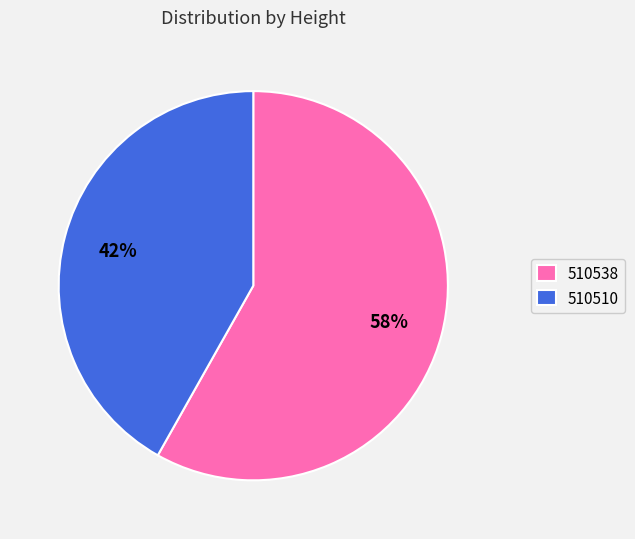

Rank the categories by value from lowest to highest.

510510, 510538